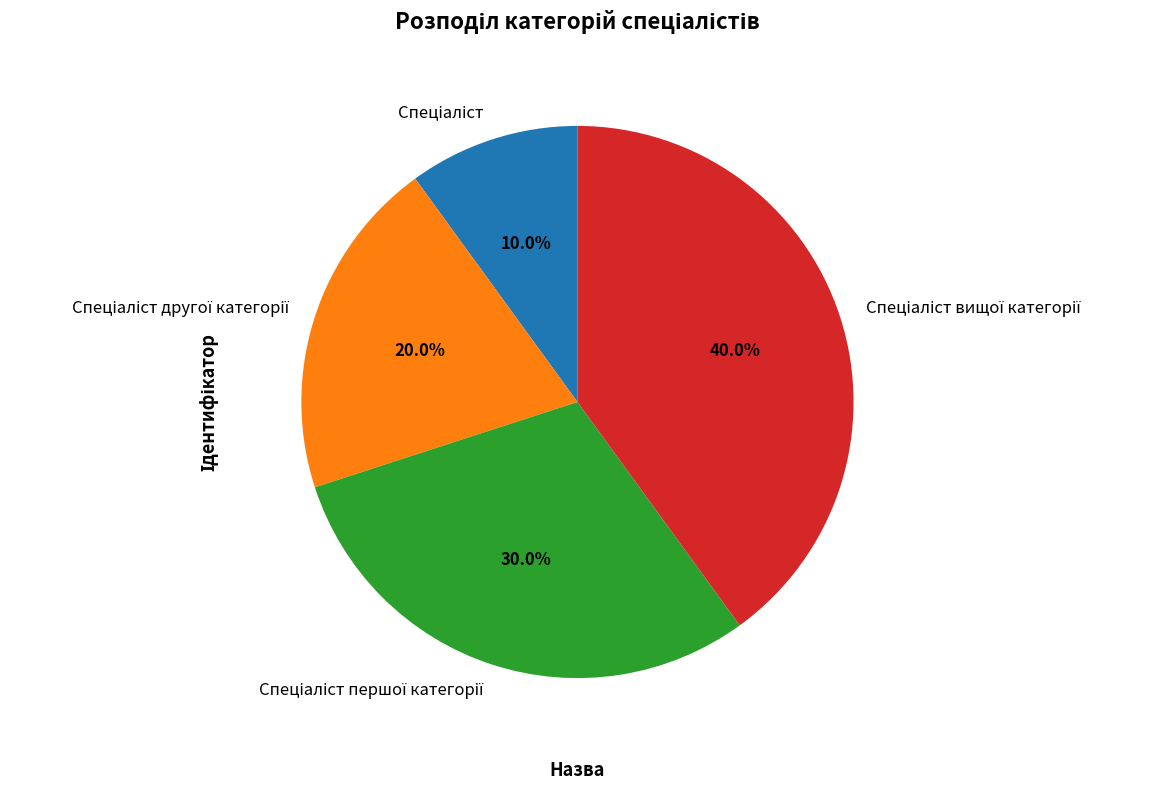

To the nearest percent, what is the average slice percentage?

25%